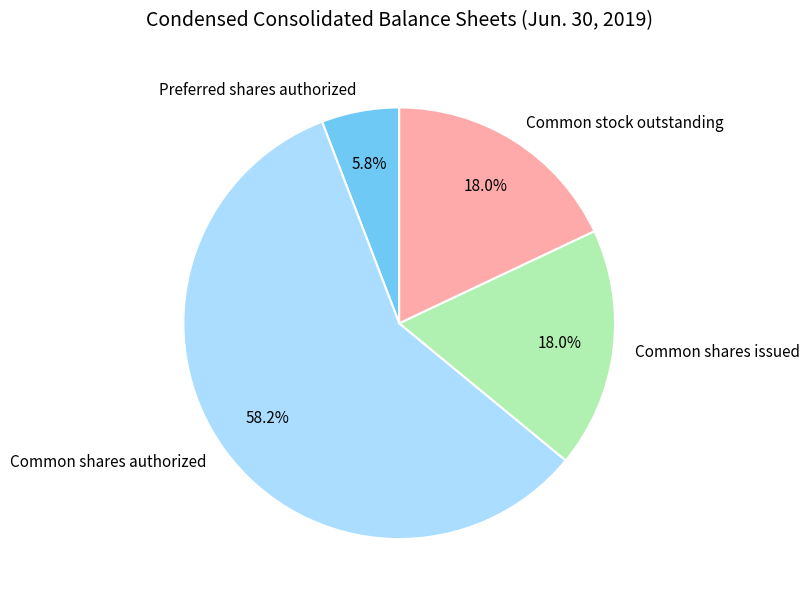

Does Common shares issued represent more than half of the total?

No